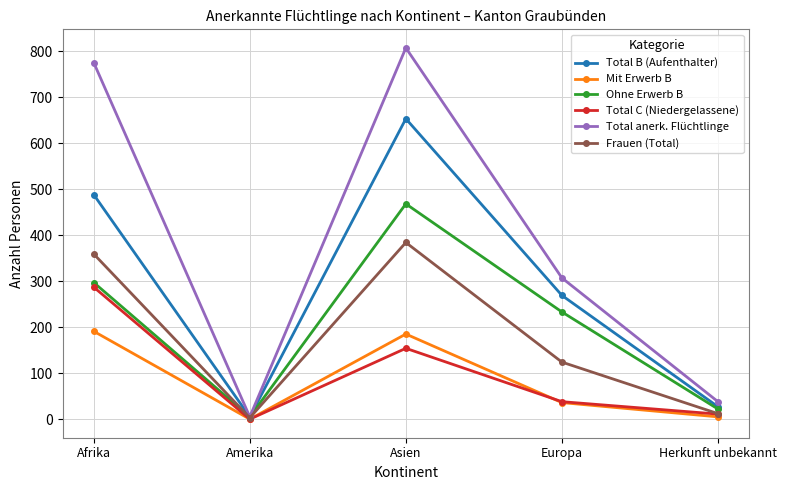

What value does the Frauen (Total) series have at Europa, to the nearest 50?

100